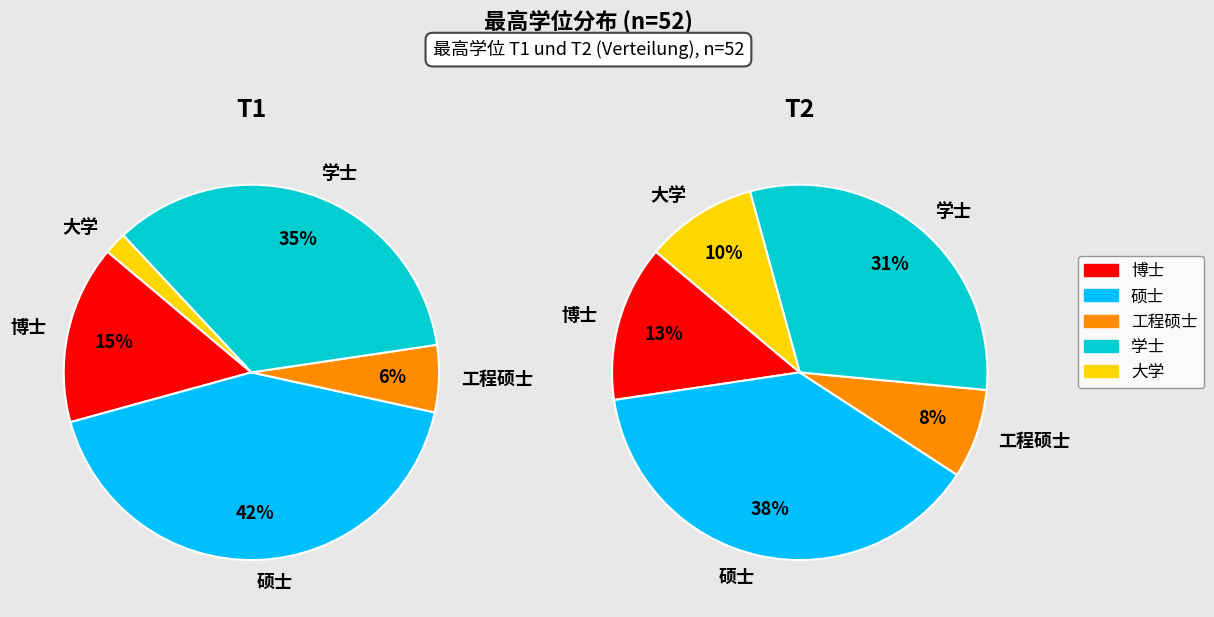

Count the number of slices in the pie.

5